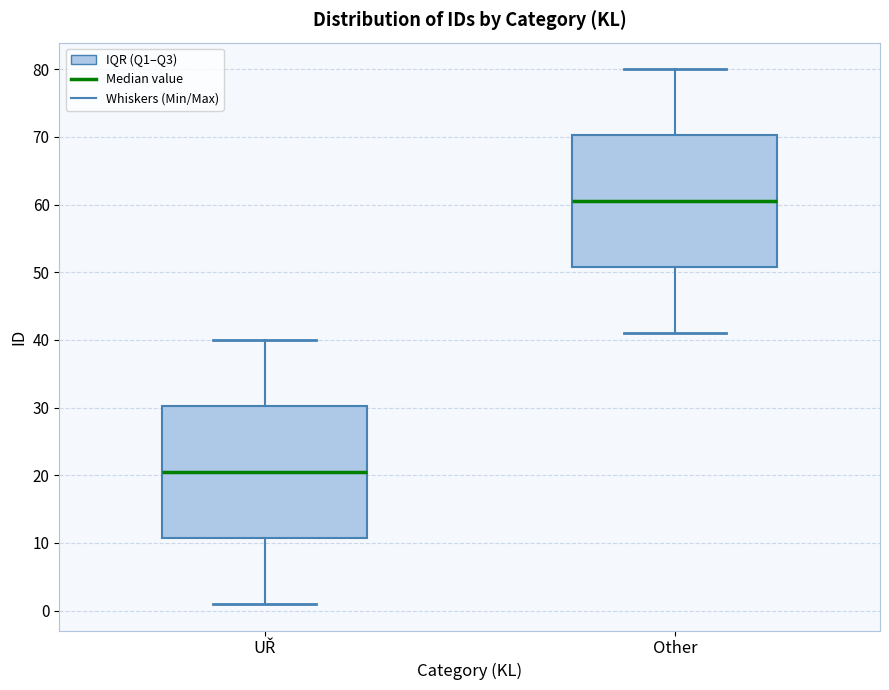

Where does the upper whisker of the box for Other end on the y-axis? The values are not printed on the chart, so give them approximately, as read against the axis.

80